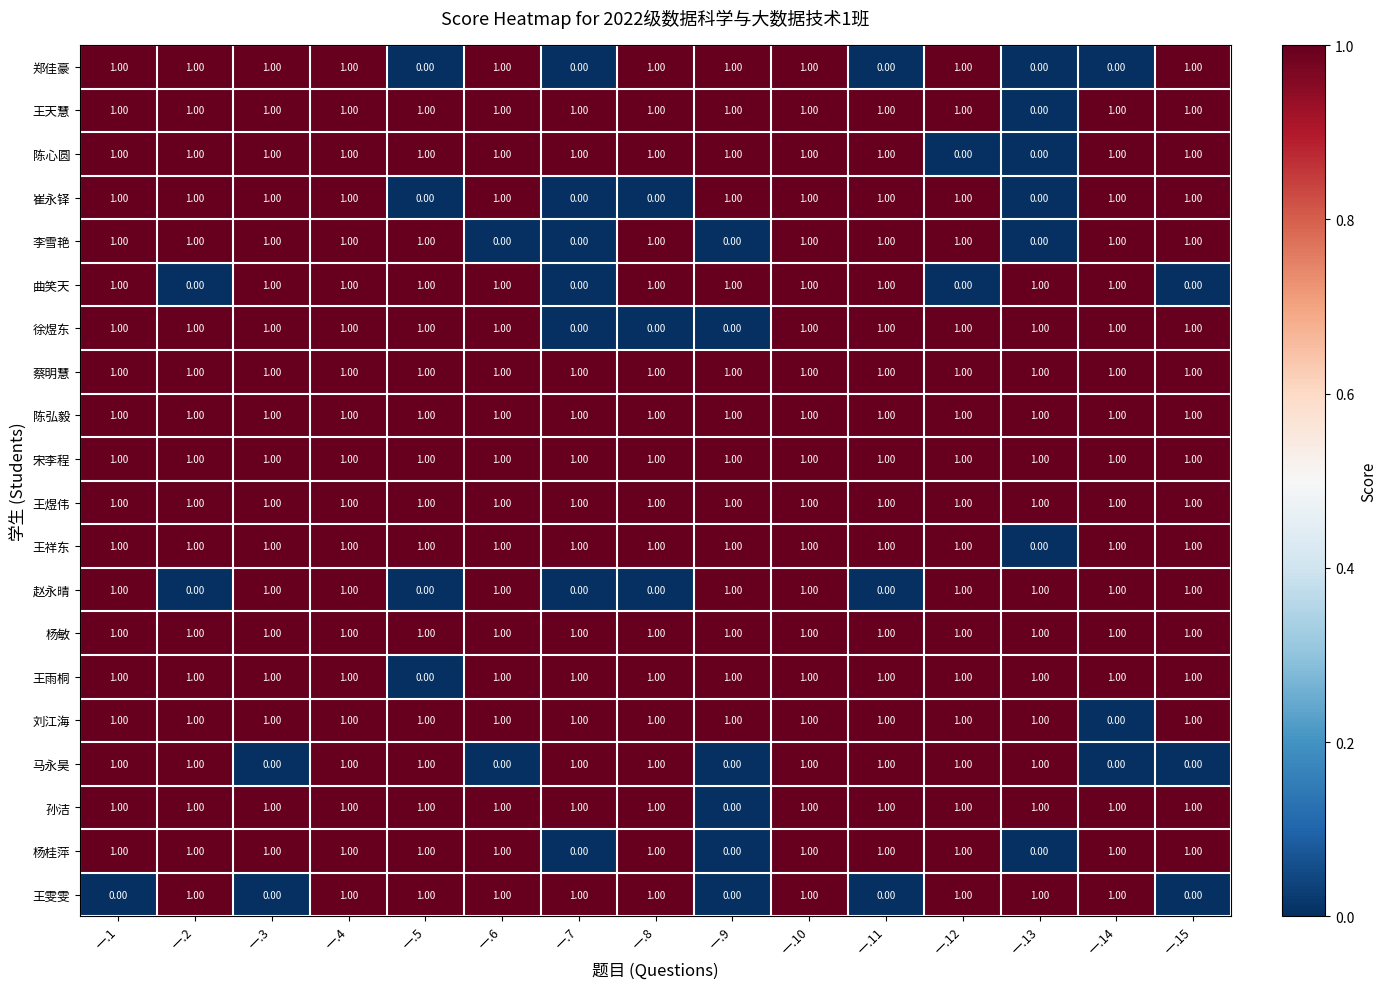

What is the total value across all series at 一.12?

18